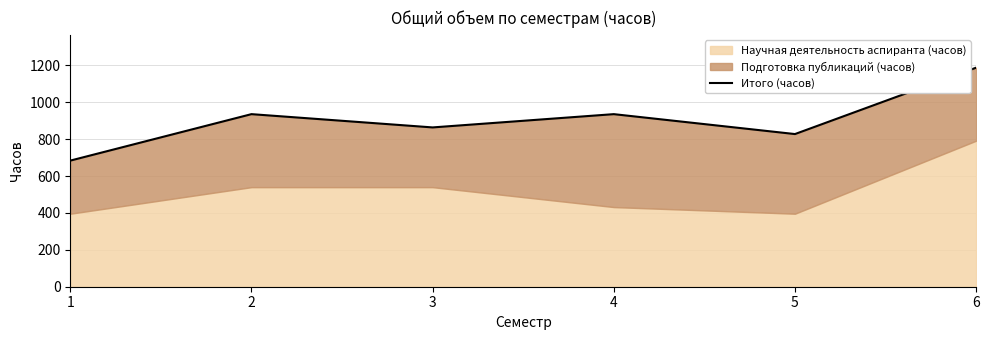

How many interior local valleys (lower than both neighbors) does the data have?

2